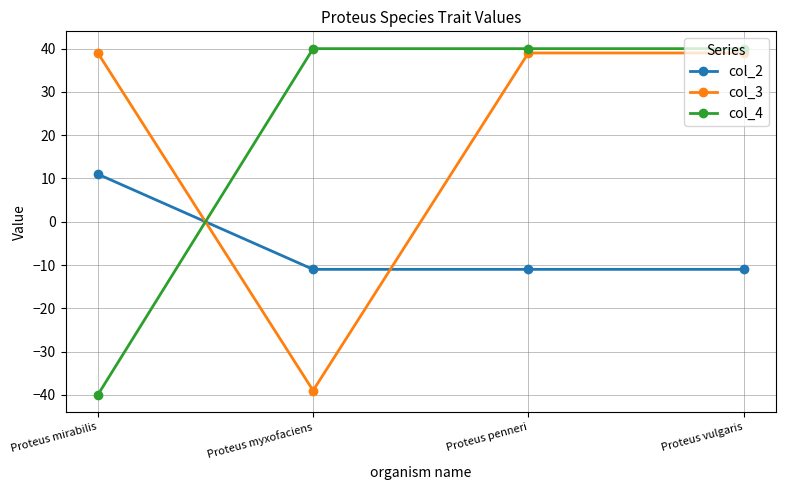

The value of col_4 at Proteus mirabilis is -40. True or false?

True